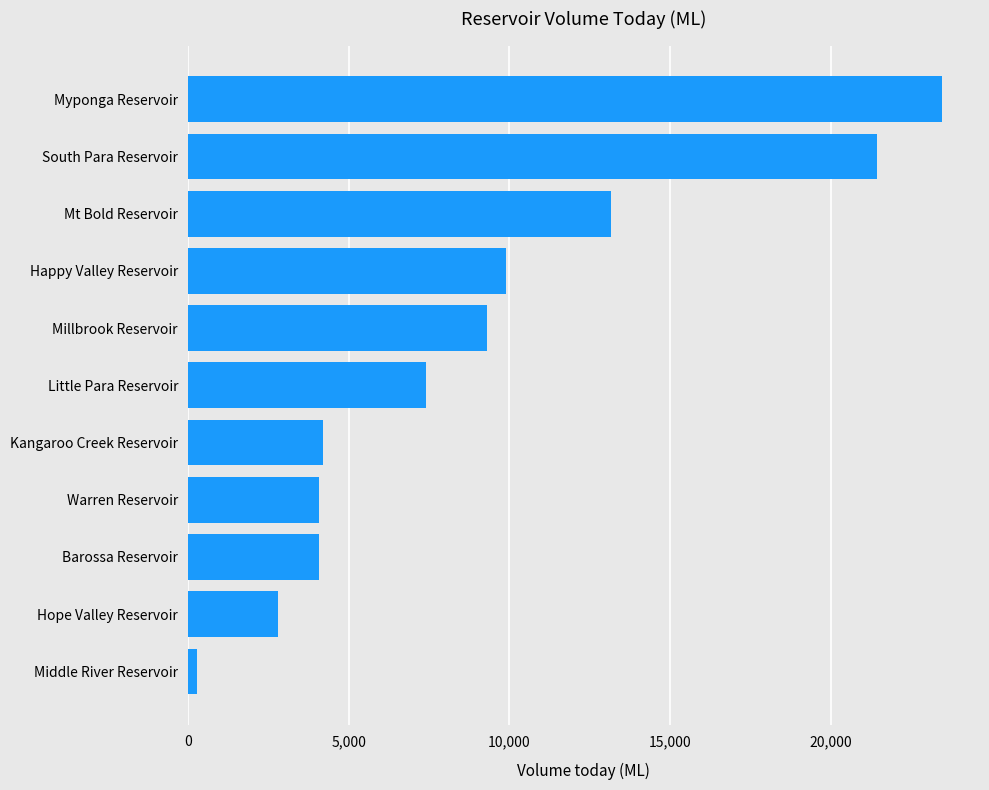

True or false: the data shows 2793.2 at Hope Valley Reservoir.

True